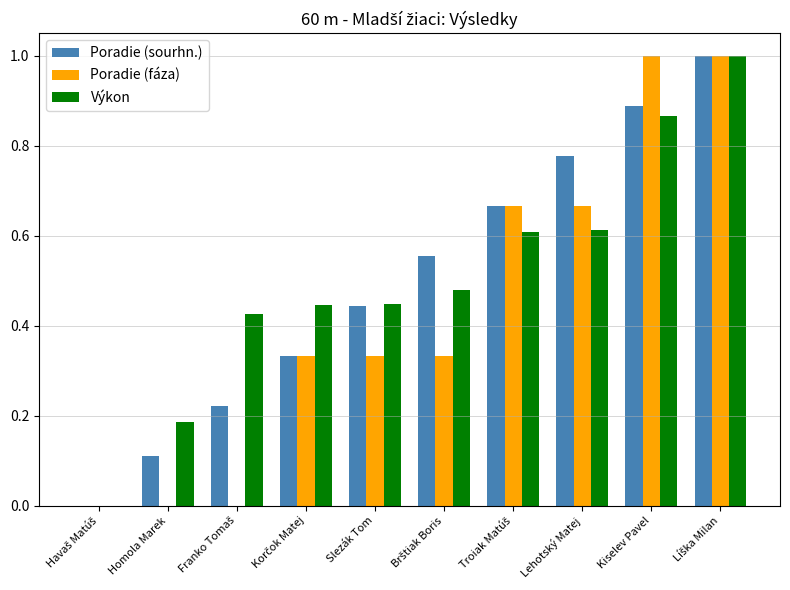

What is the maximum value for Výkon?

1.0